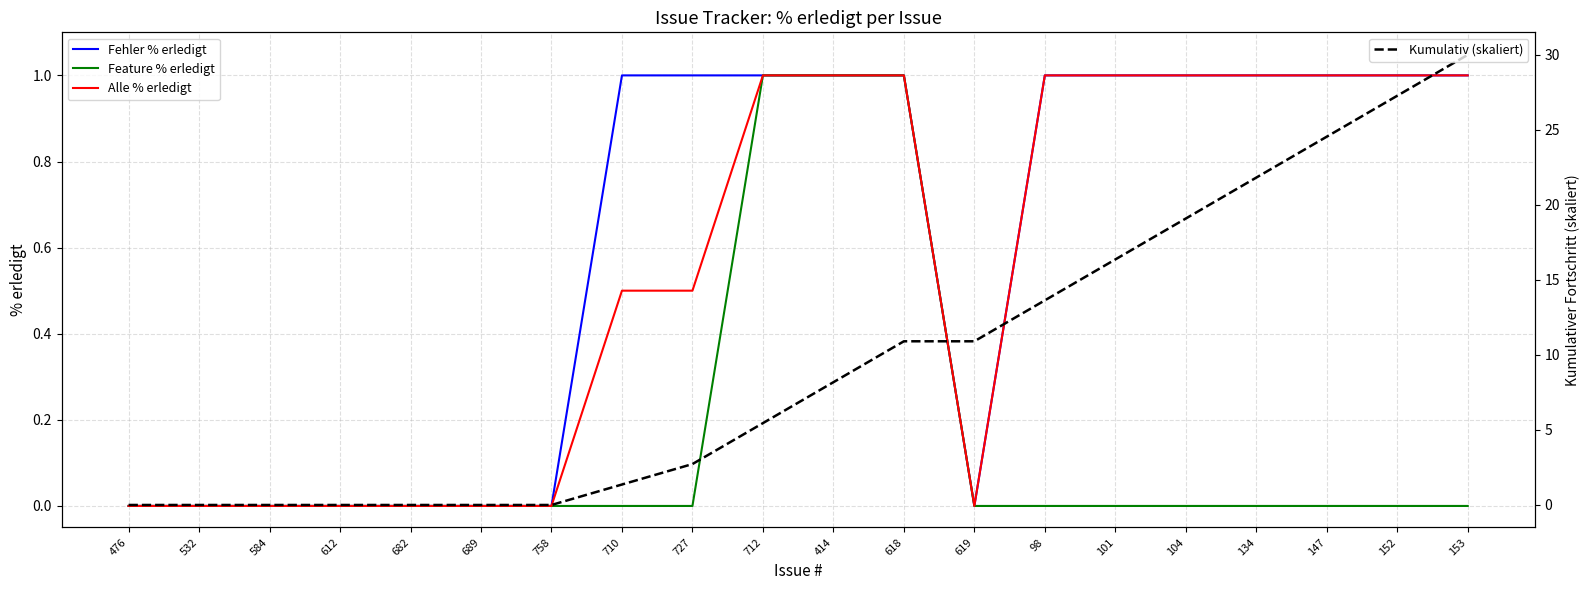

What is the difference between the maximum and minimum values in the Feature % erledigt series?

1.0